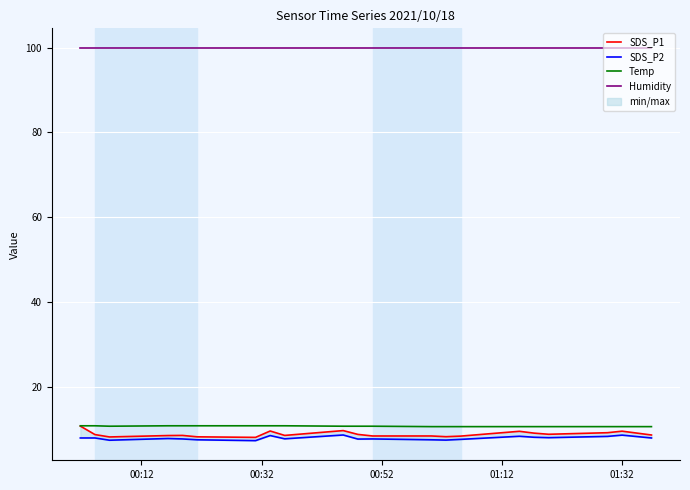

True or false: Temp and Humidity cross at least once.

False